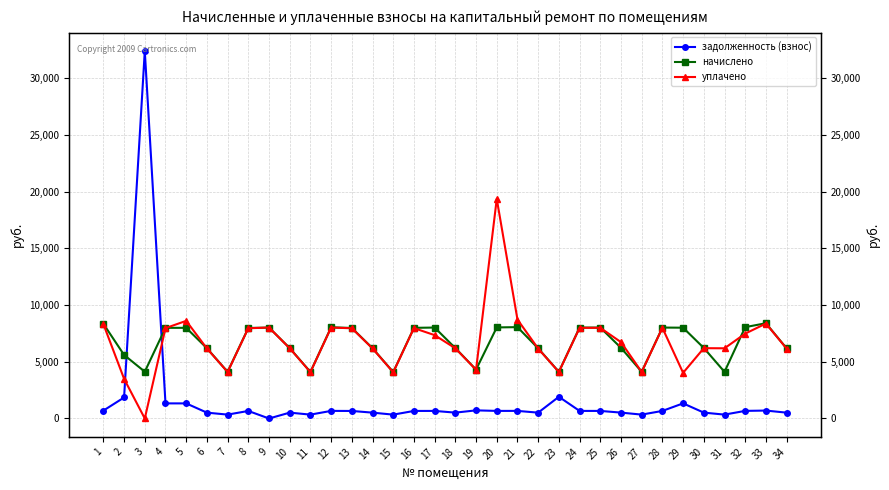

What is the total value across all series at 21?

17446.0